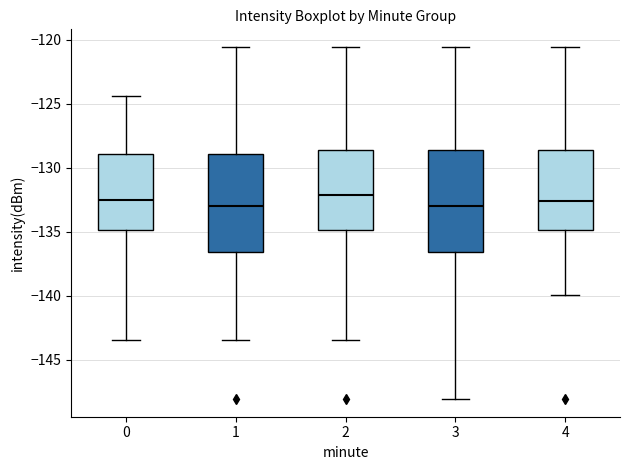

Reading left to right, read every box against the y-axis: the position of its median line, the range the box covers, and the ends of its whiskers. The values are not printed on the chart, so give them approximately, as read against the axis.

0: median -132.5, box -135.0 to -129.0, whiskers -143.5 to -124.5
1: median -133.0, box -136.5 to -129.0, whiskers -143.5 to -120.5
2: median -132.0, box -135.0 to -128.5, whiskers -143.5 to -120.5
3: median -133.0, box -136.5 to -128.5, whiskers -148.0 to -120.5
4: median -132.5, box -135.0 to -128.5, whiskers -140.0 to -120.5